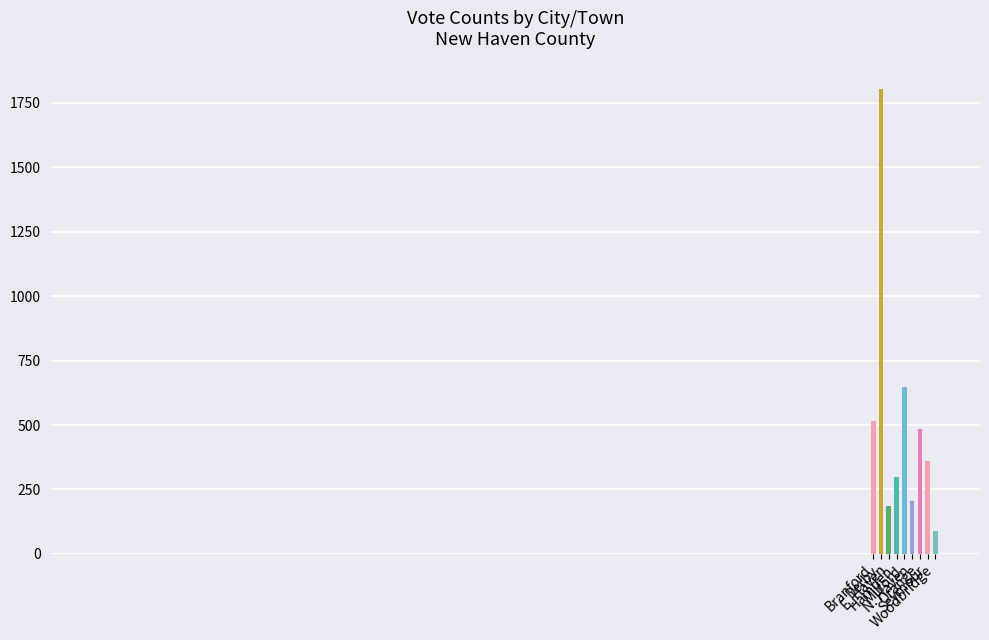

Is the value of Jeremiah H. Bartholomew at Milford greater than the value of George M. Gunn at Orange?

No